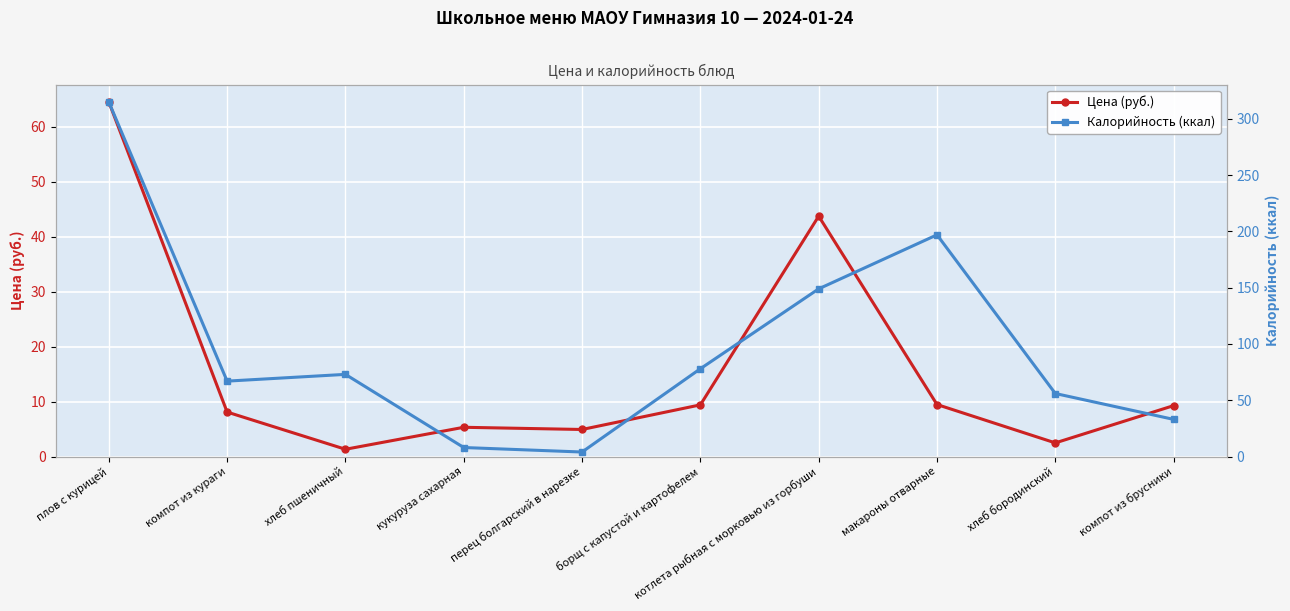

Where is the first local minimum for Калорийность (ккал)?

компот из кураги